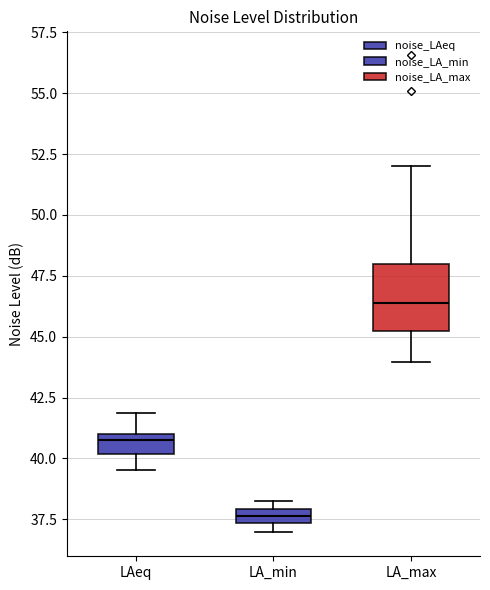

Where does the lower whisker of the box for LAeq end on the y-axis? The values are not printed on the chart, so give them approximately, as read against the axis.

39.5